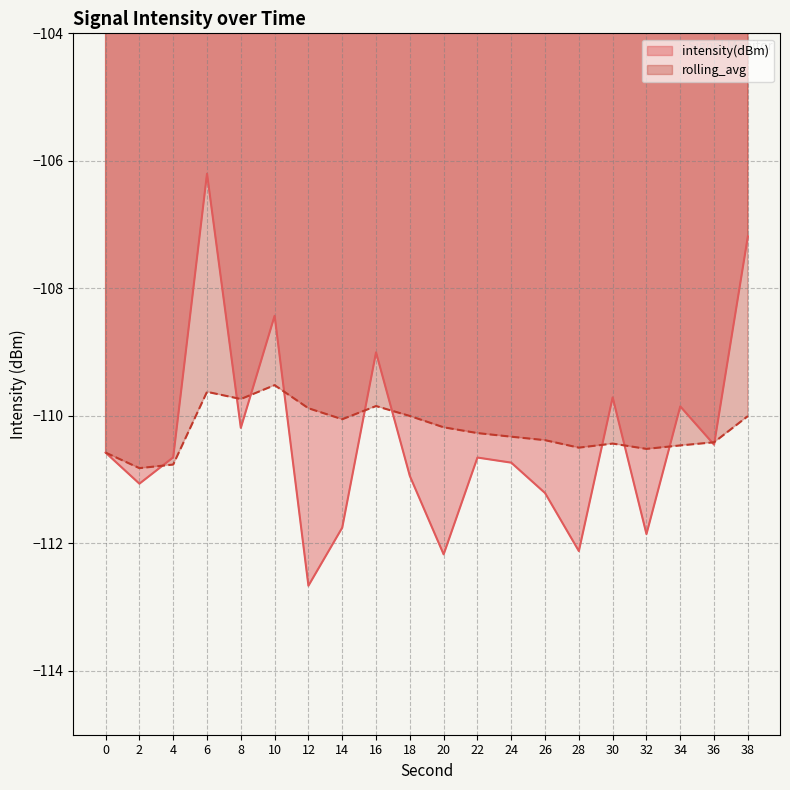

Which label corresponds to the largest value in the chart?

6